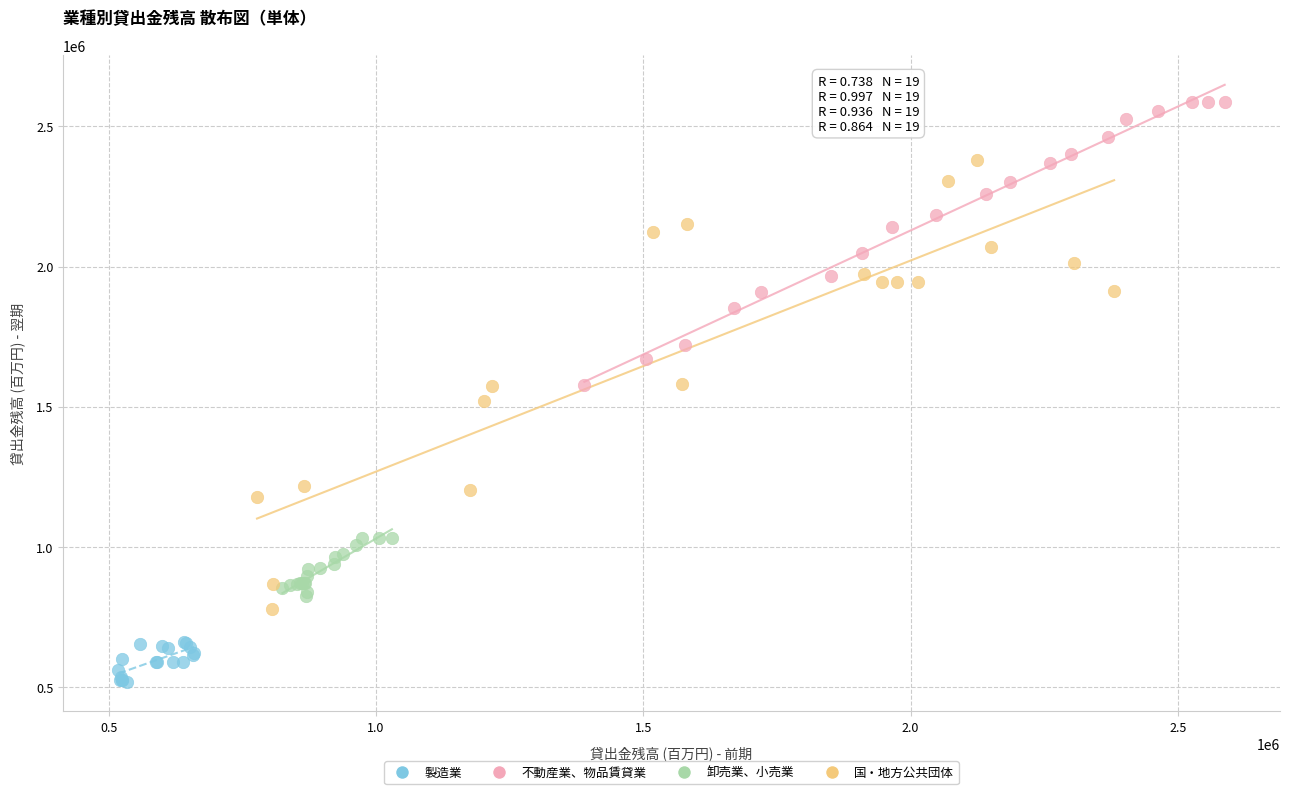

Which series has the widest spread of Y values?

国・地方公共団体